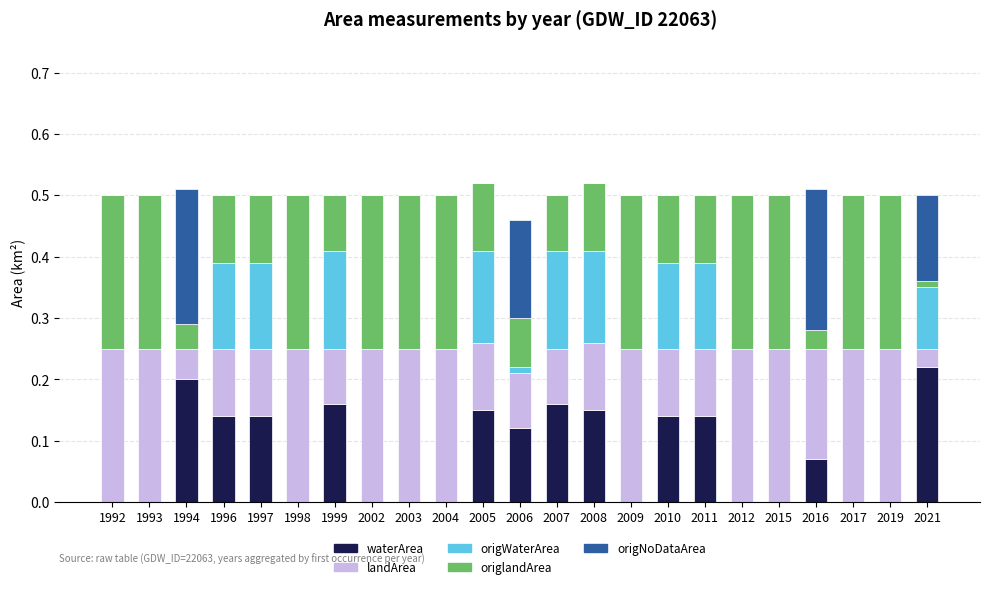

What is the total value across all series at 2016?

0.5